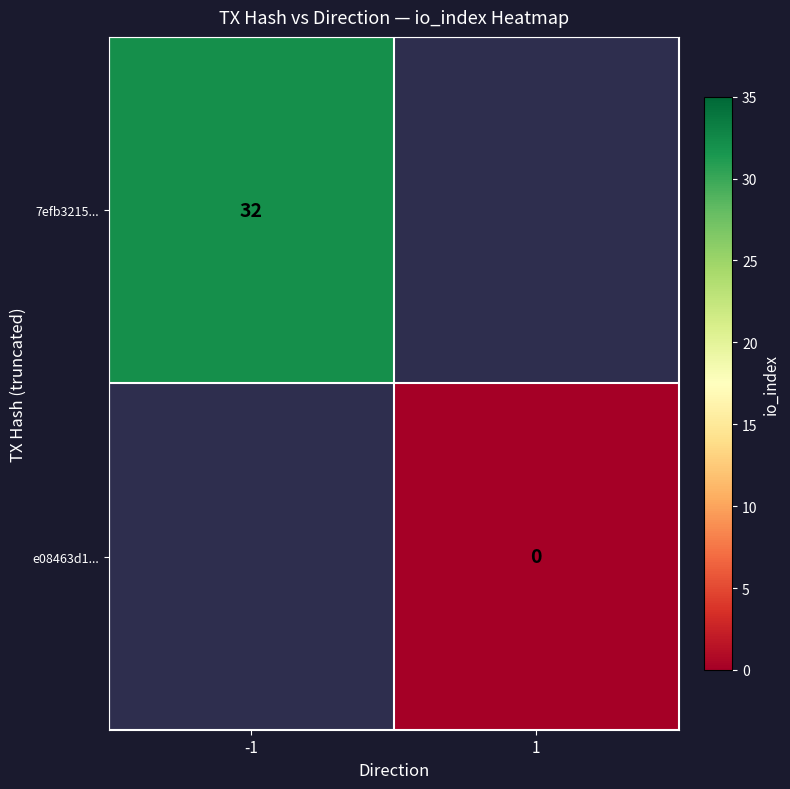

Rank the series at 1 from highest to lowest value.

7efb3215..., e08463d1...